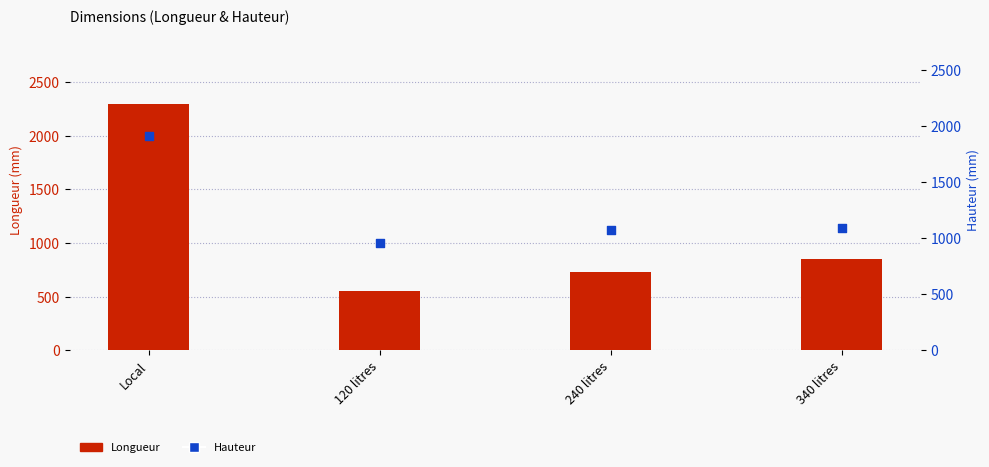

What is the total value across all series at Local?

4210